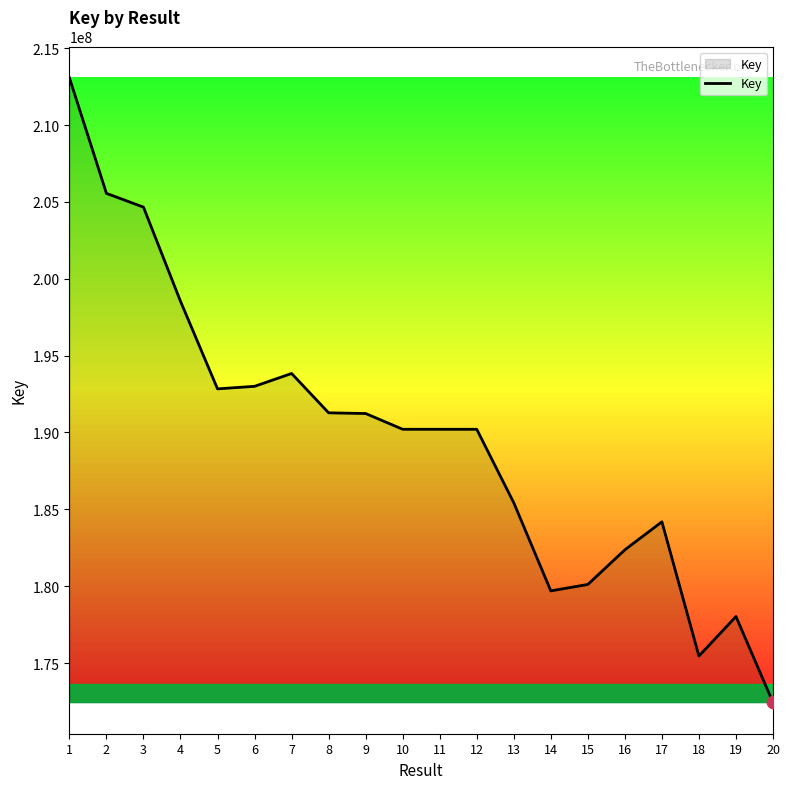

What is the change in value from 16 to 17?

+1821197